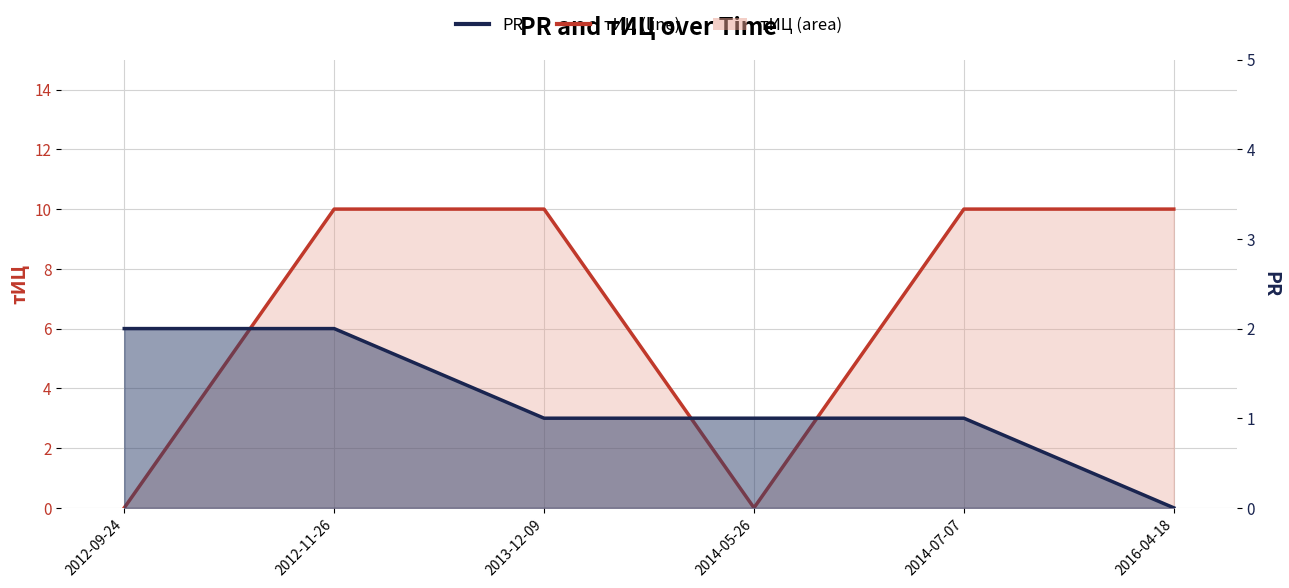

Which label corresponds to the smallest value in the chart?

2012-09-24